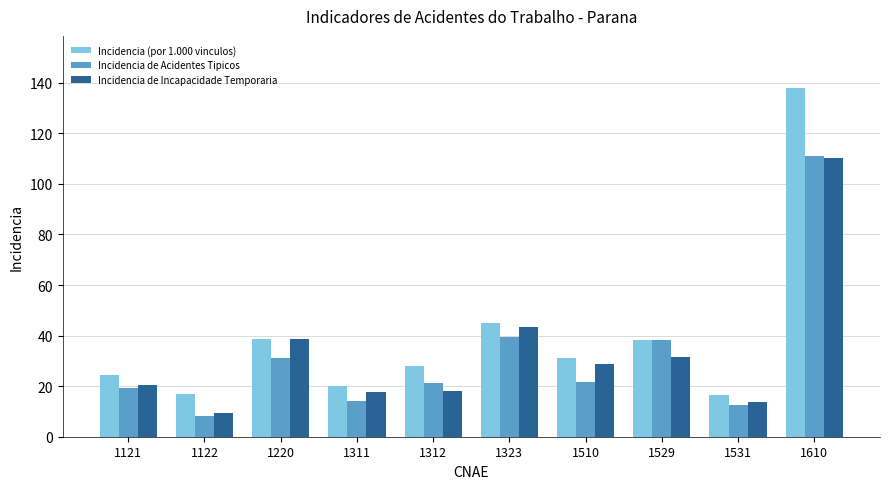

Which label corresponds to the largest value in the chart?

1610